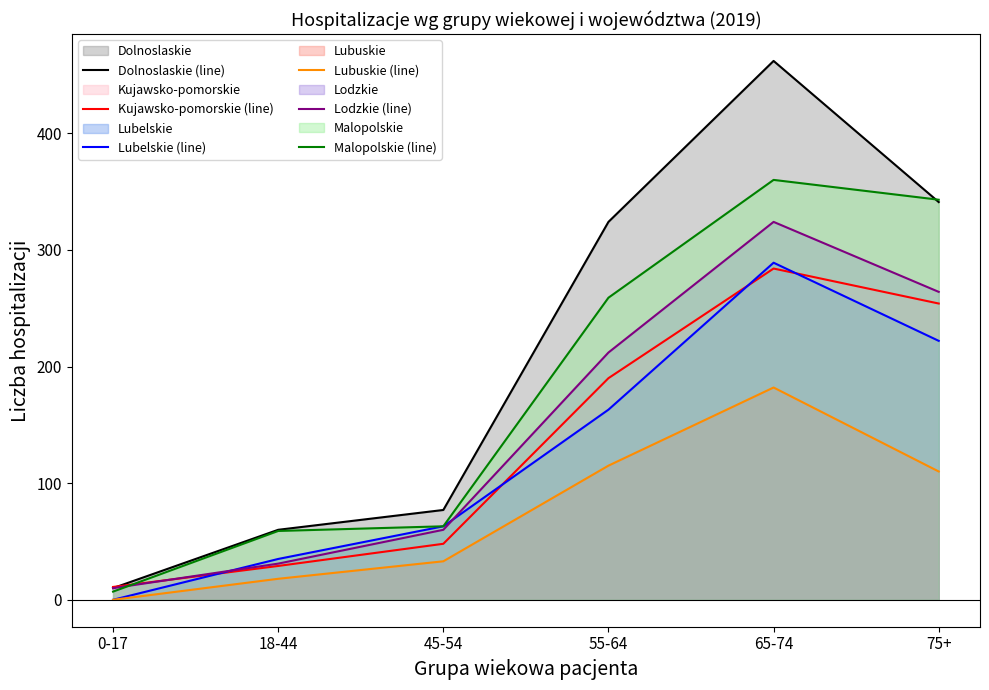

At which category is the sum across all series the highest?

65-74